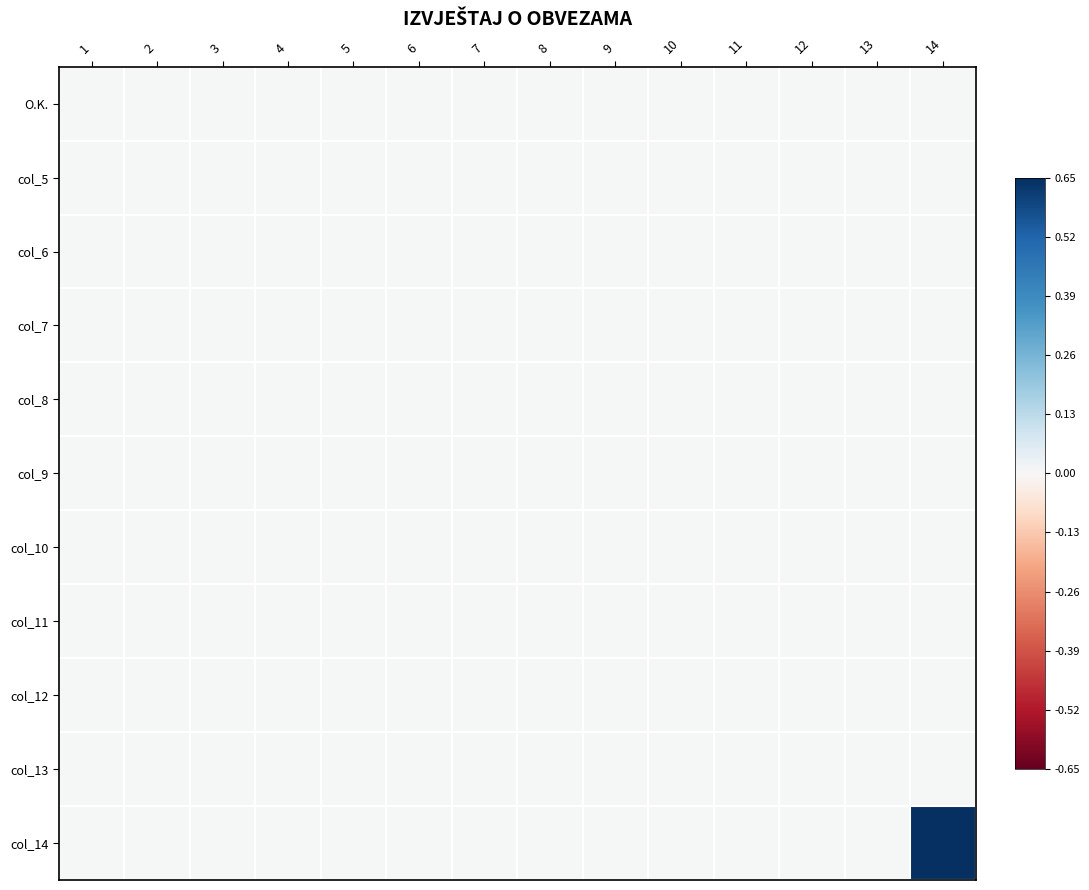

At how many categories does at least one series exceed 0?

1